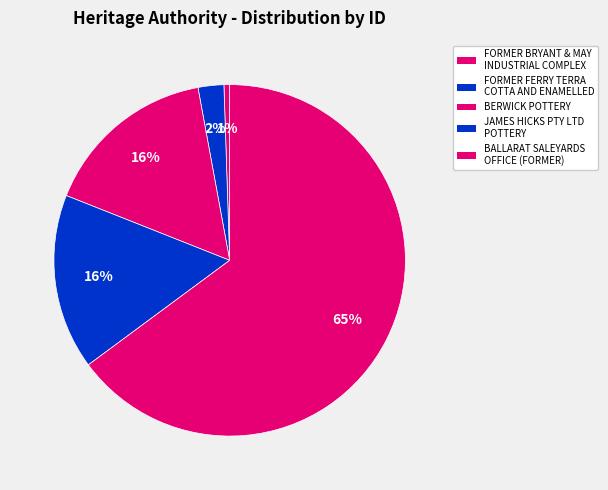

How many slices are in this pie chart?

5